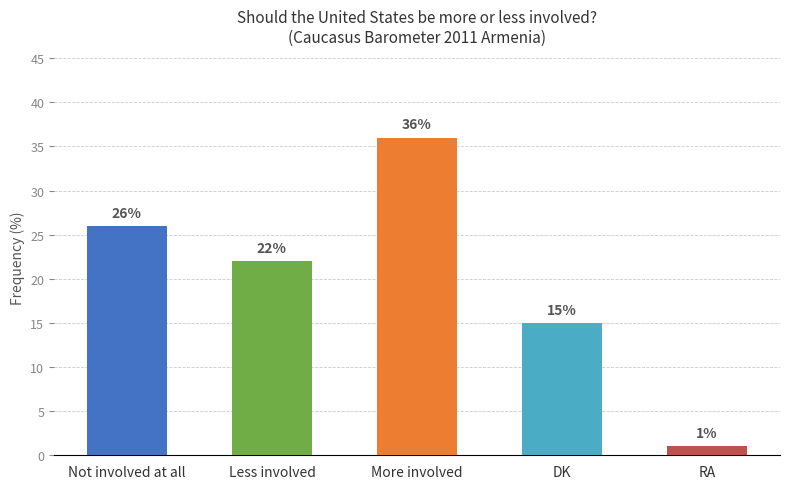

List the labels in order of value, smallest first.

RA, DK, Less involved, Not involved at all, More involved